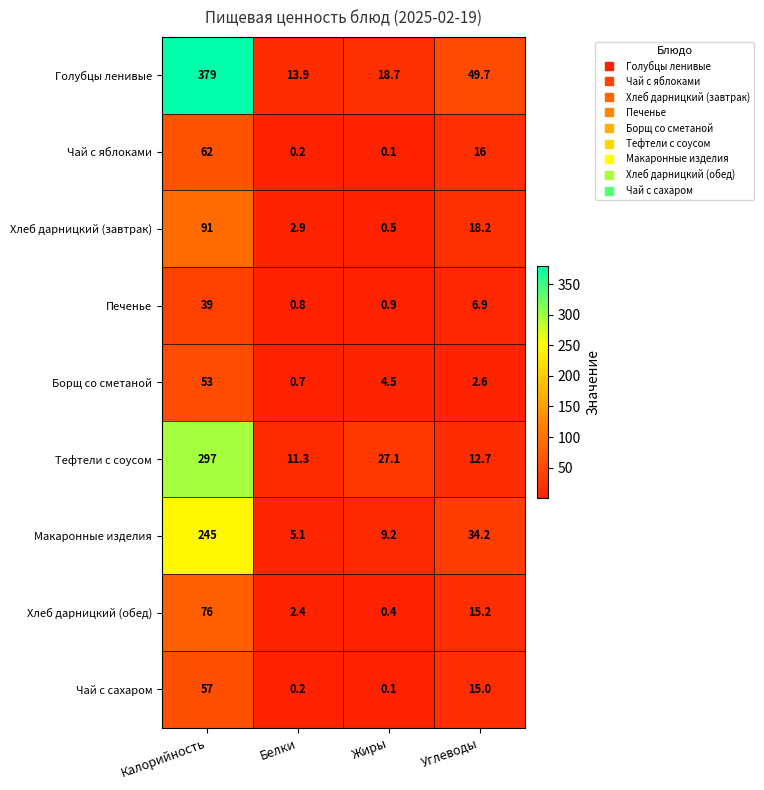

Which series has the largest range (max minus min)?

Голубцы ленивые